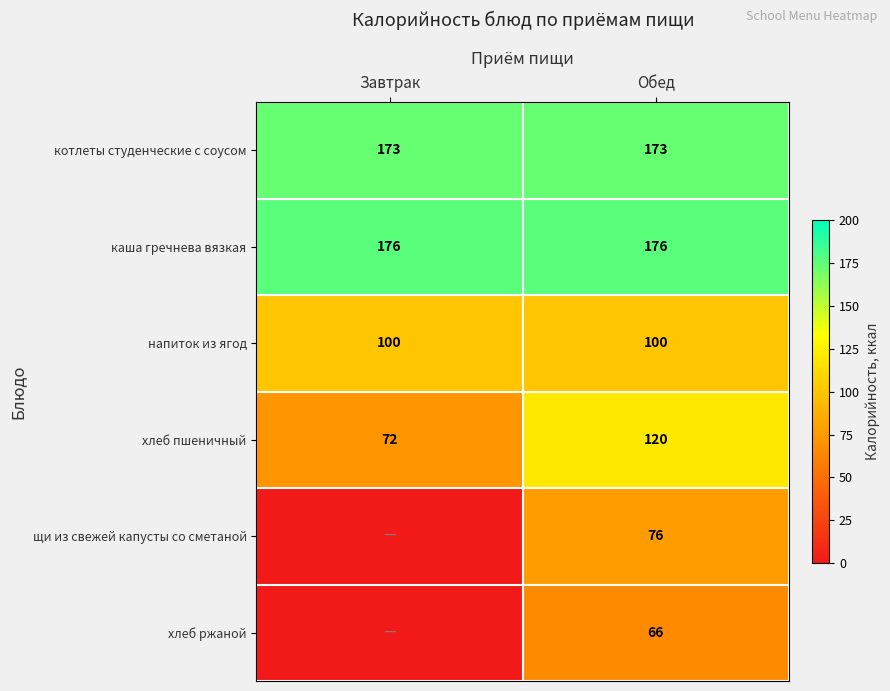

What is the average value of the хлеб пшеничный series?

96